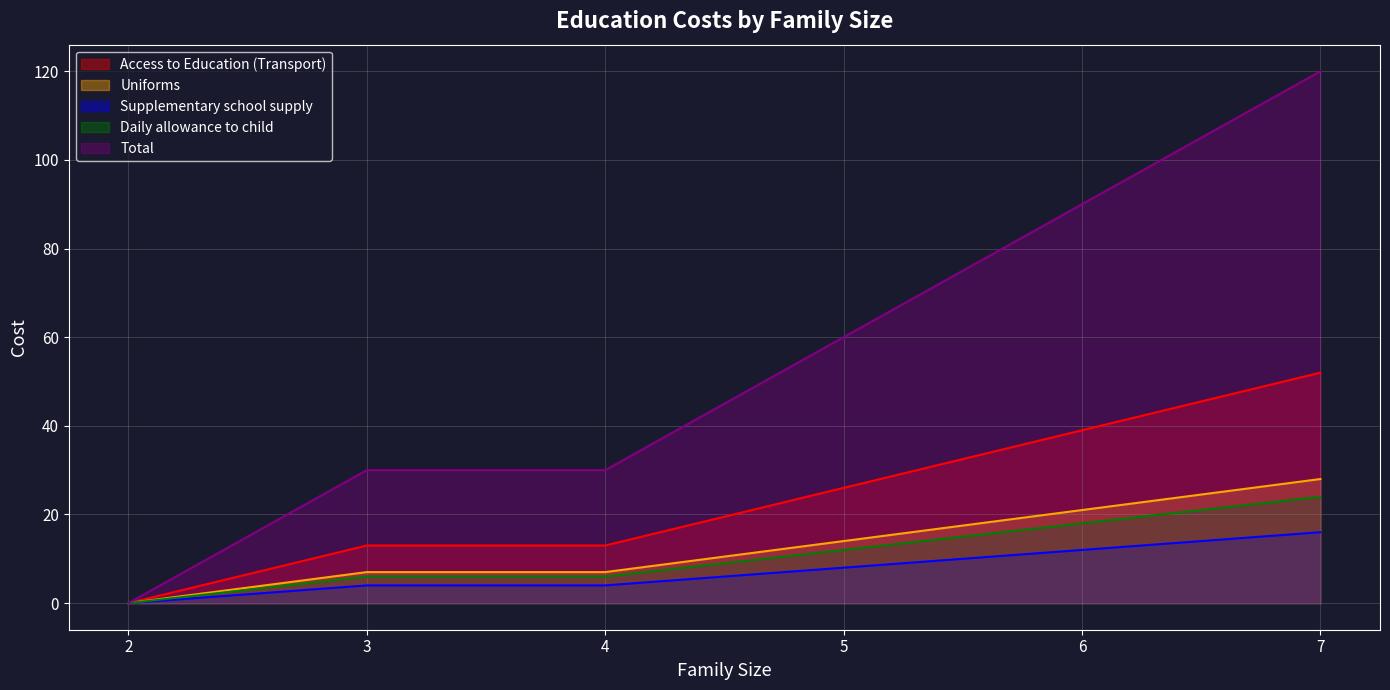

What is the sum of all Access to Education (Transport) values?

143